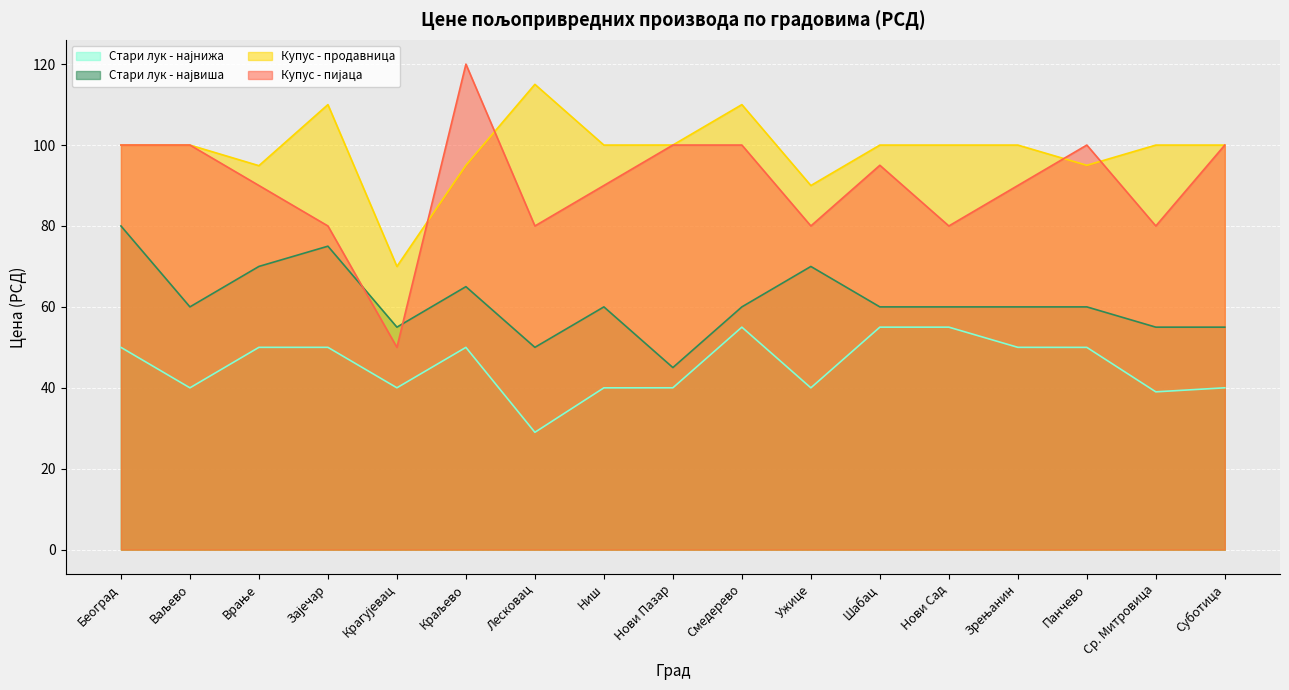

How many data points does each series have?

17